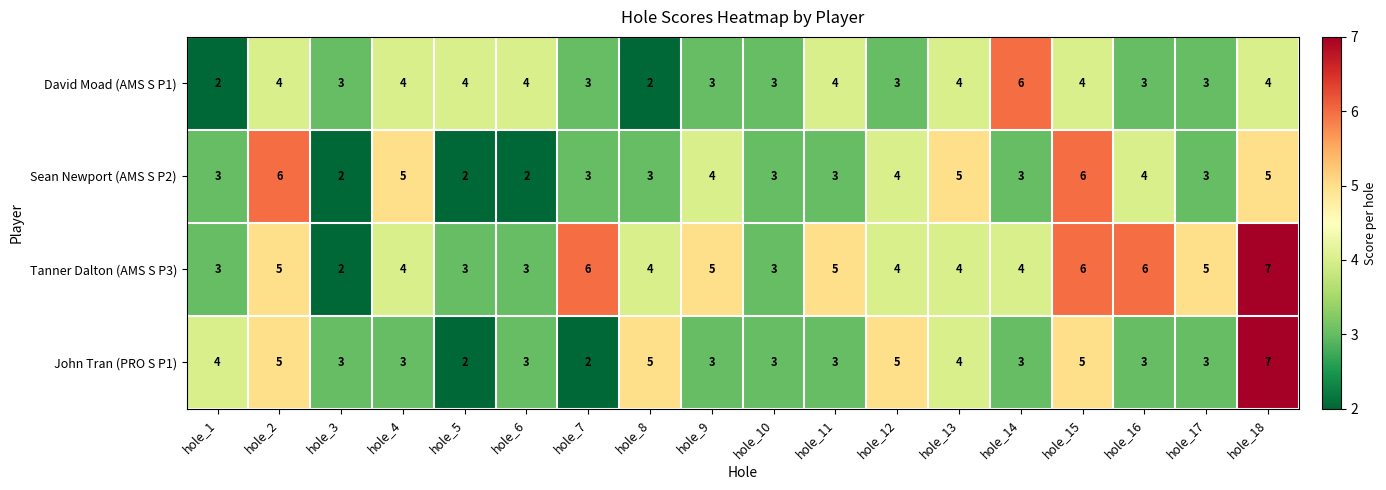

How many series are shown in this chart?

4